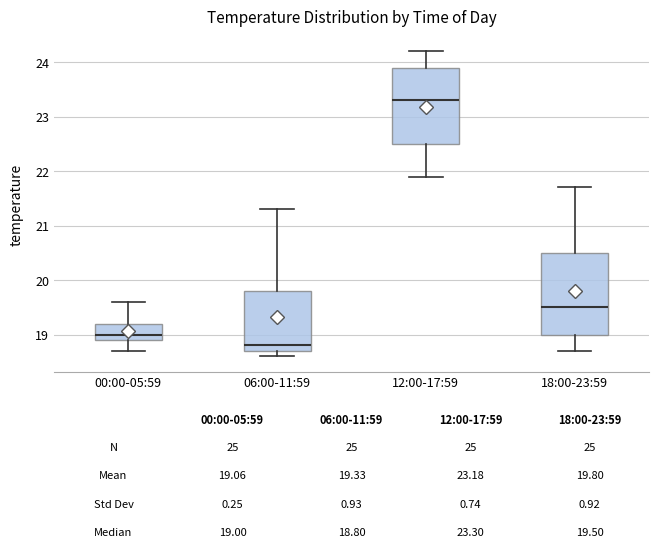

Which box is the tallest, from its lower edge to its upper edge?

18:00-23:59